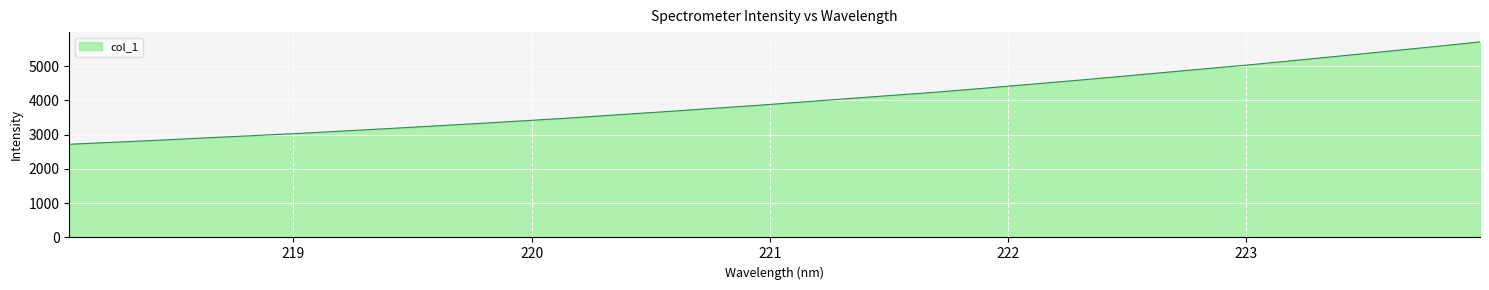

What is the greatest value displayed?

5711.1